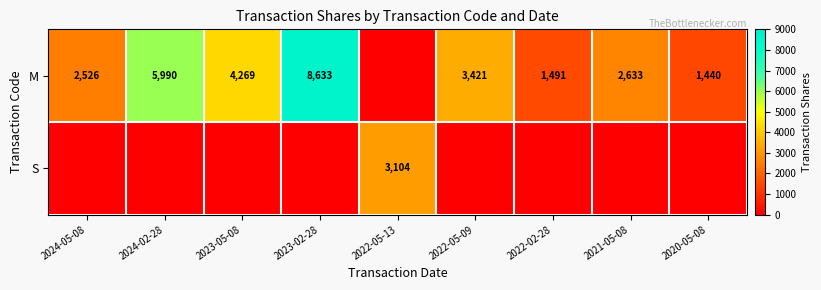

Is it true that M equals 868 at 2022-02-28?

False